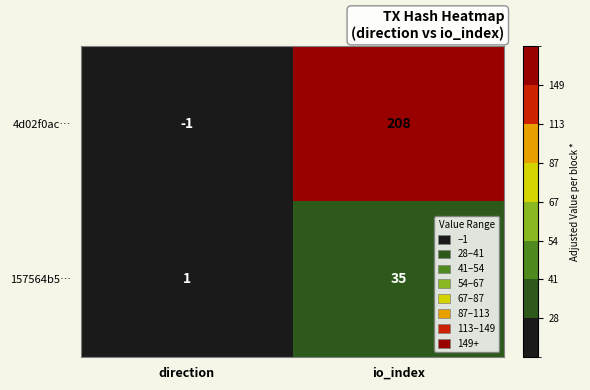

At which category does the chart reach its minimum across all series?

direction